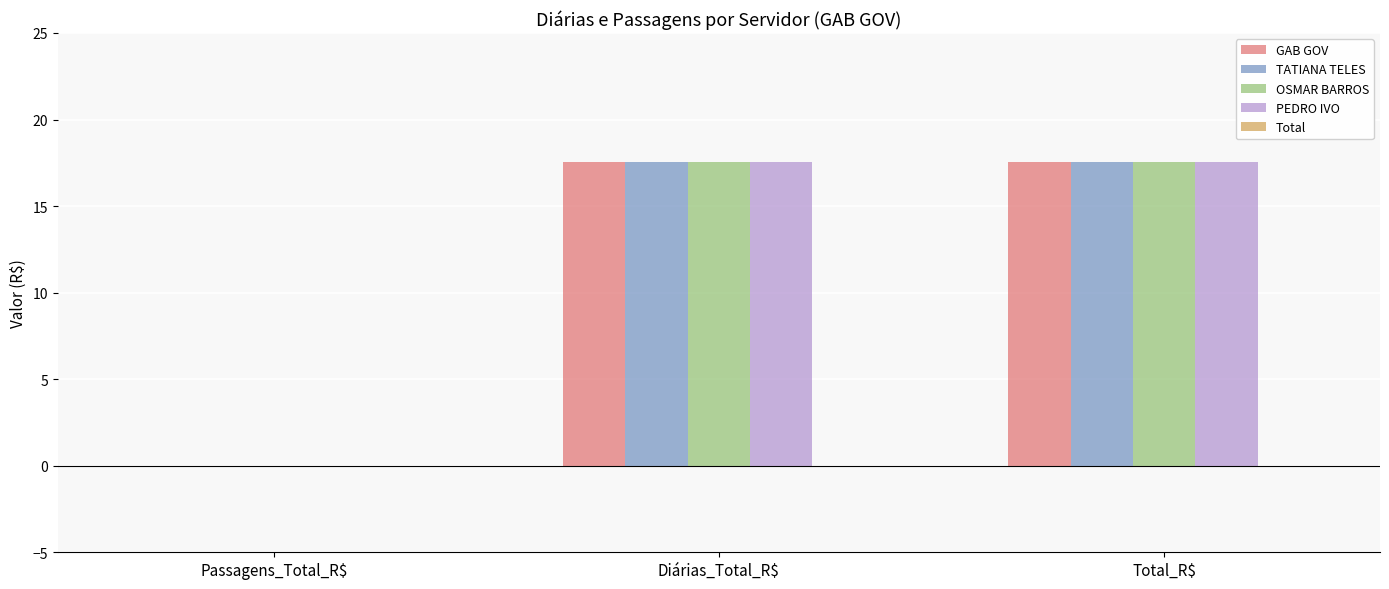

What is the total value across all series at Total_R$?

70.1